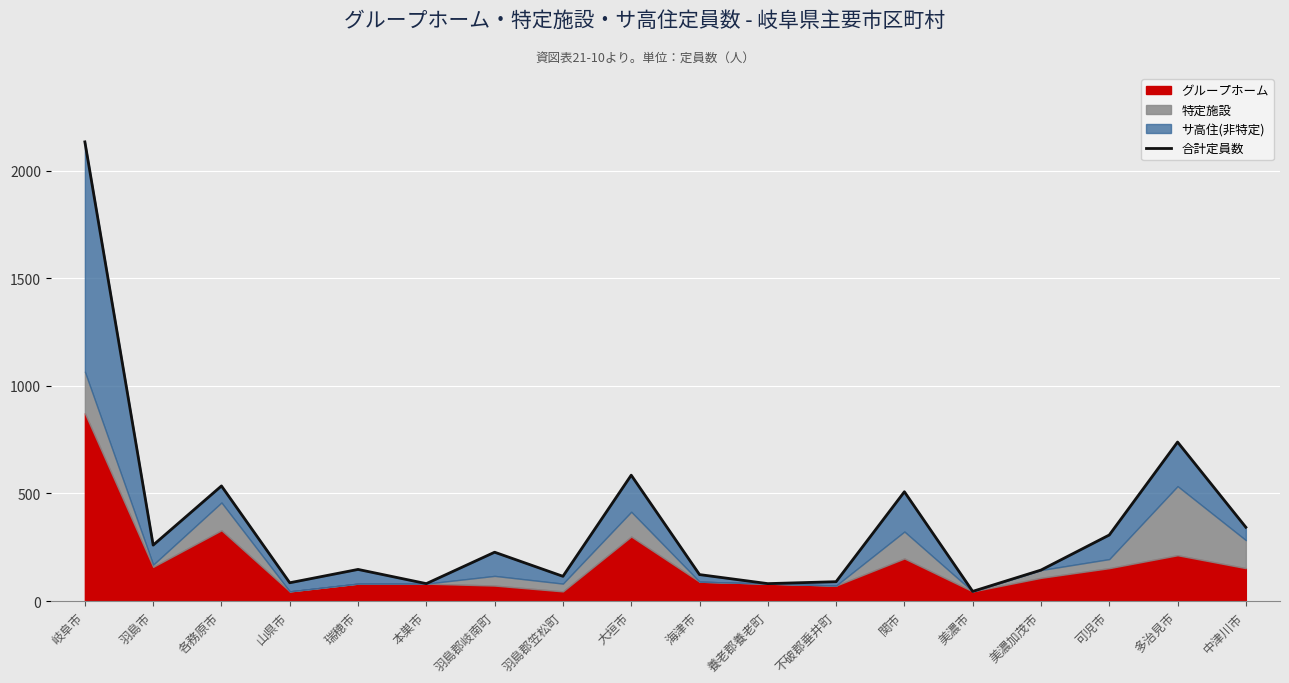

True or false: the data shows 255 at 大垣市.

False